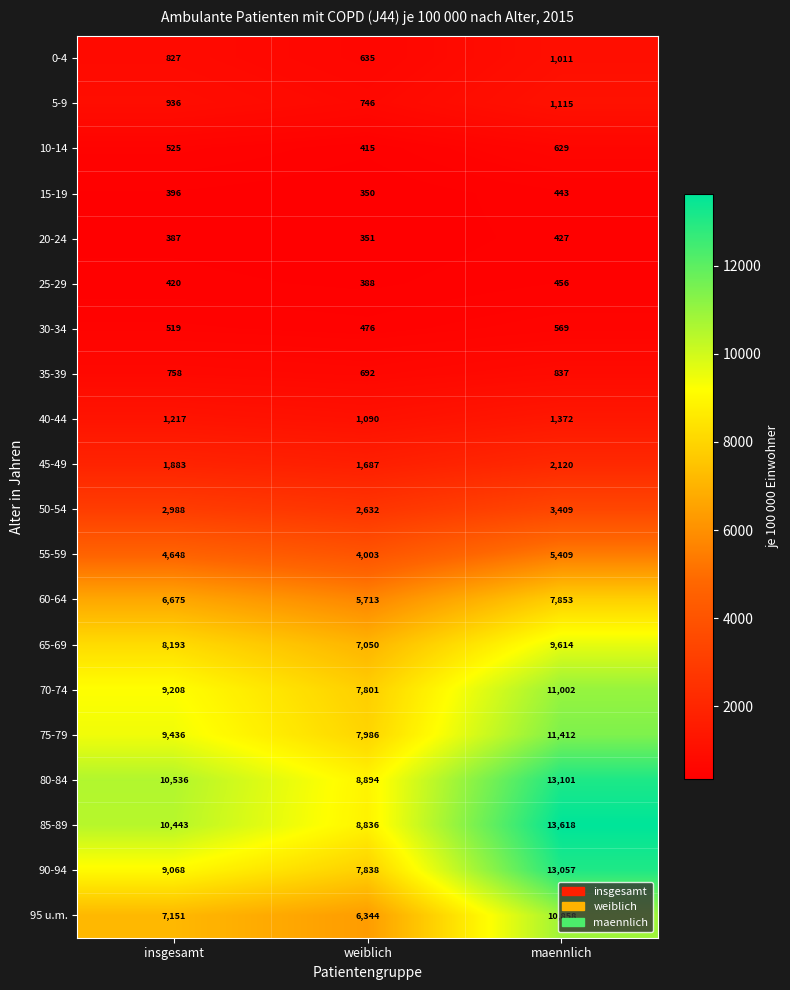

Which label corresponds to the largest value in the chart?

maennlich